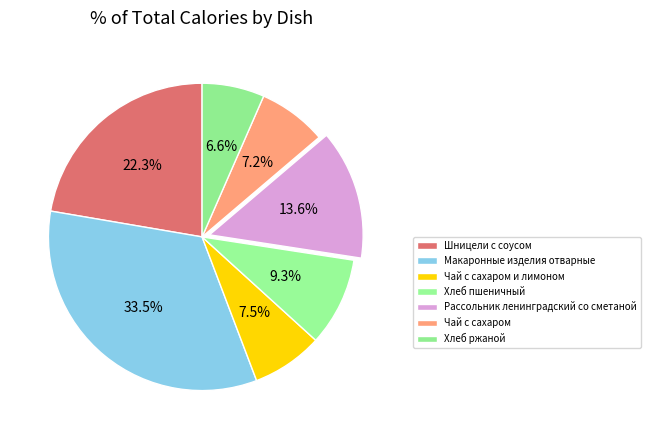

How many slices are in this pie chart?

7